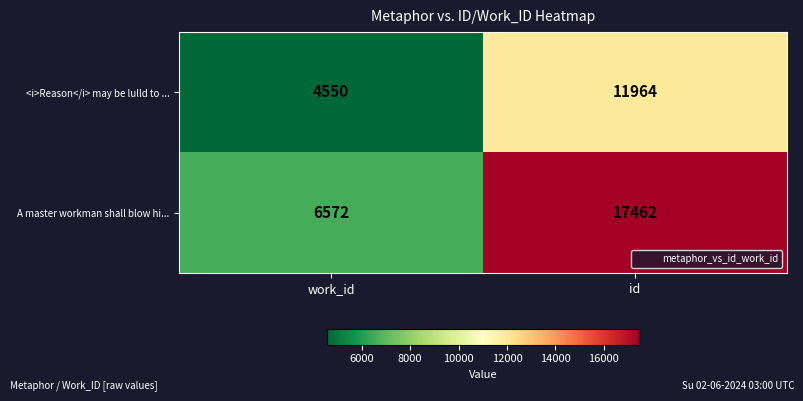

What is the difference between the <i>Reason</i> may be lulld to ... values at work_id and id?

7414